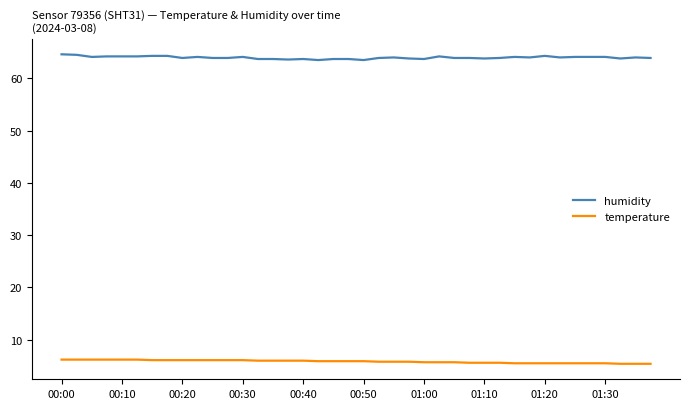

What is the sum of all humidity values?

2558.9